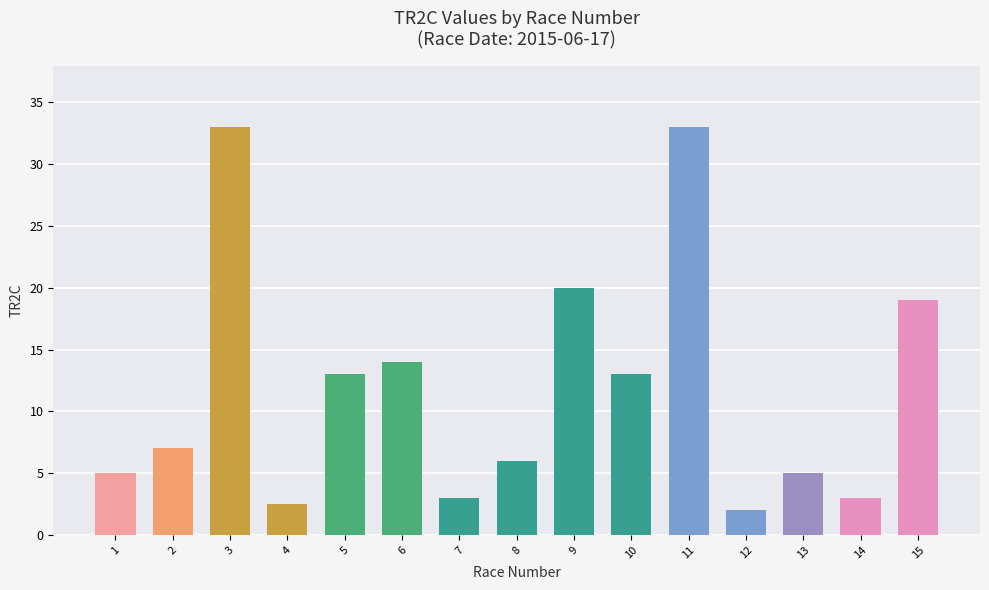

What is the change in value from 1 to 12?

-3.0